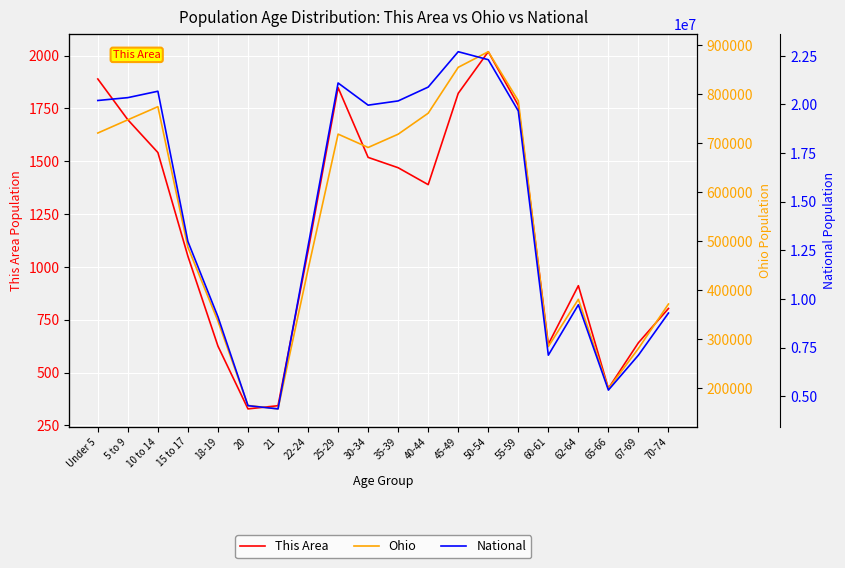

What is the average value of the Ohio series?

538236